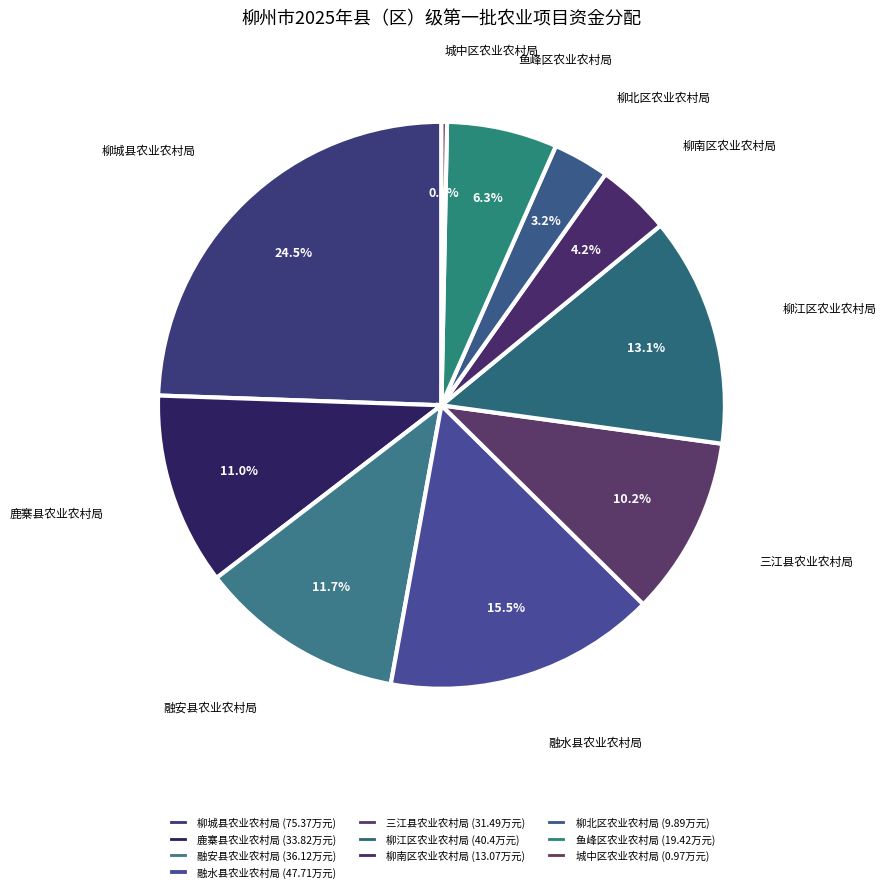

To the nearest percent, what is the combined percentage of 鱼峰区农业农村局 and 融水县农业农村局?

22%